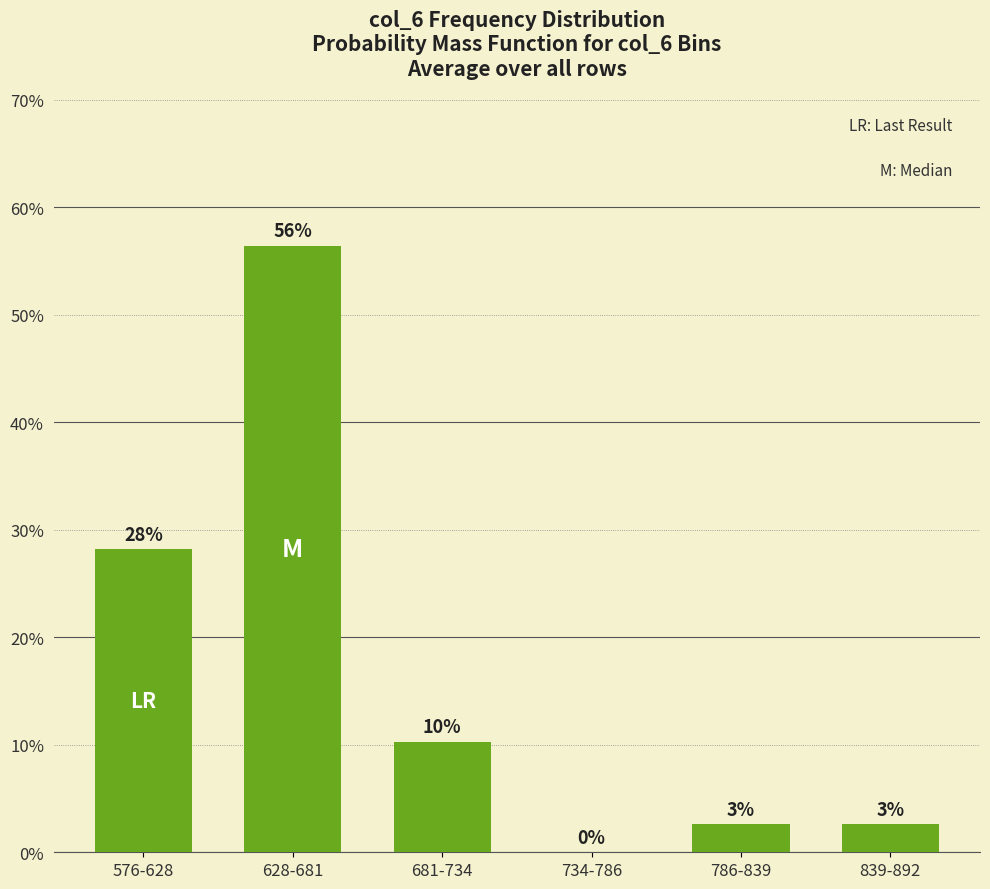

What position from the left is 628-681?

2